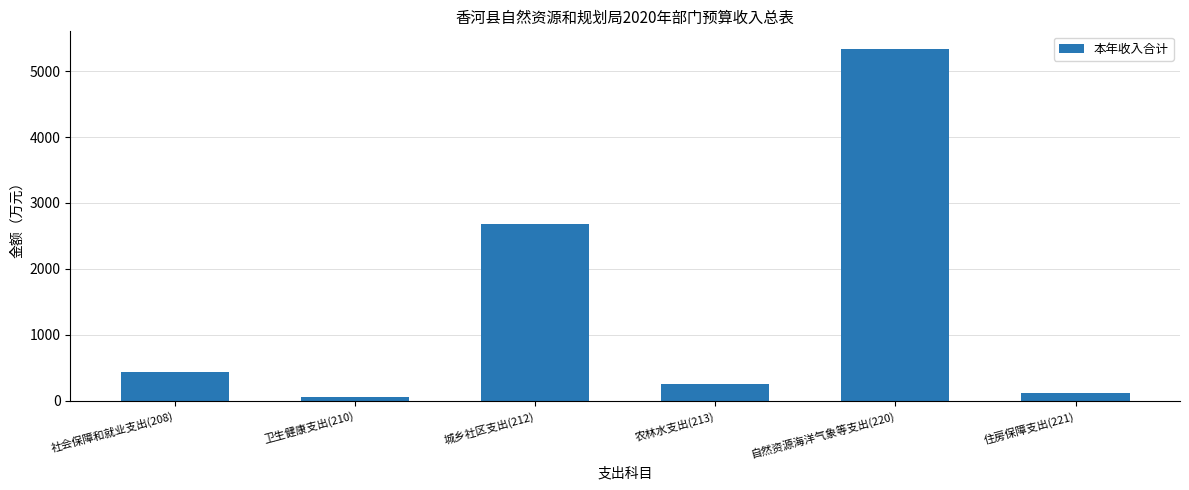

The value at 农林水支出(213) is 251.7. True or false?

True